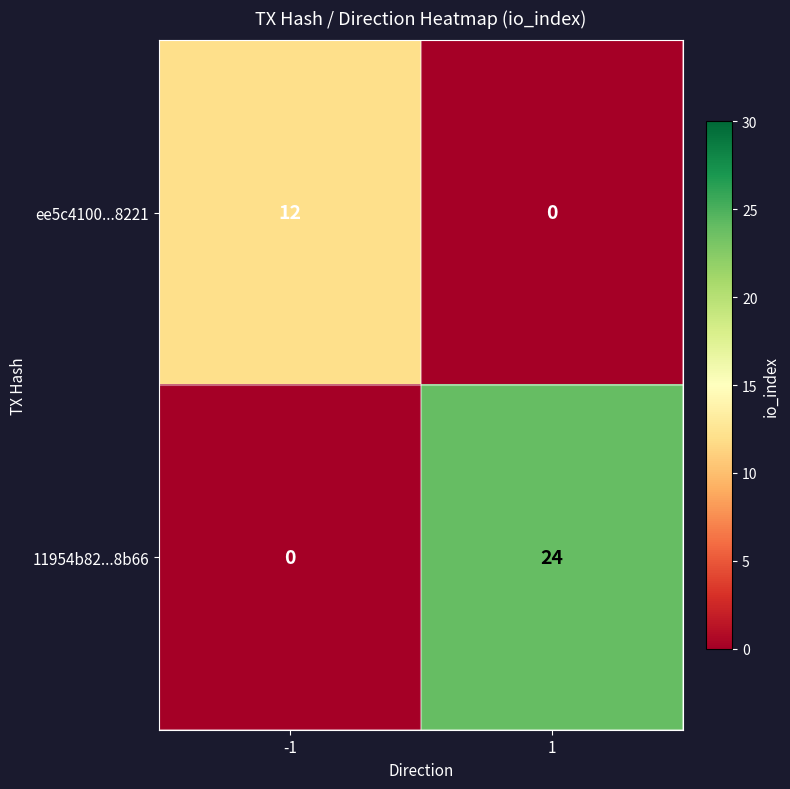

Is it true that ee5c4100...8221 equals 12 at -1?

True